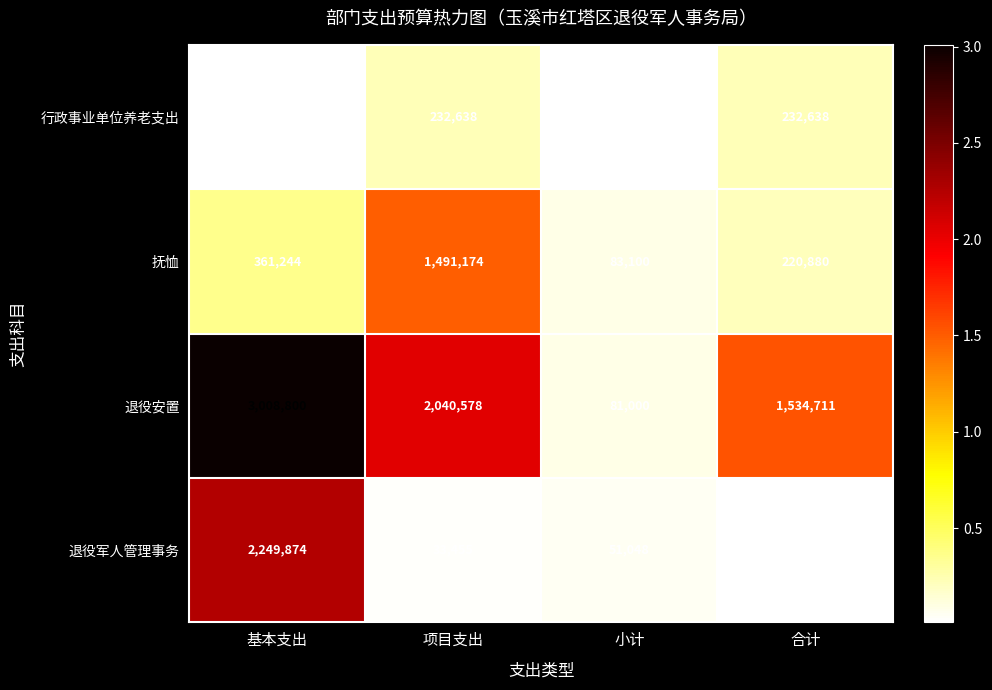

Which series has the largest range (max minus min)?

退役安置